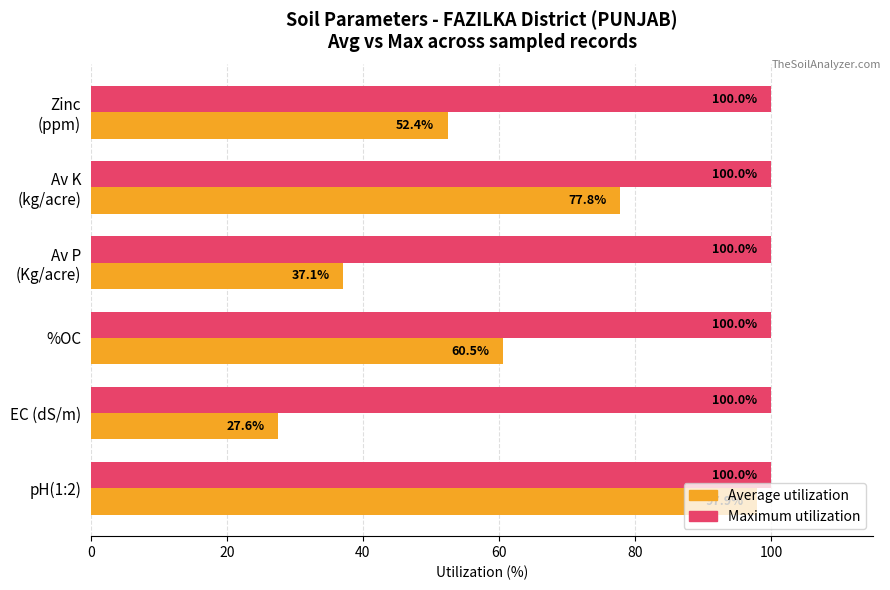

At which label is Average utilization closest to 62?

%OC